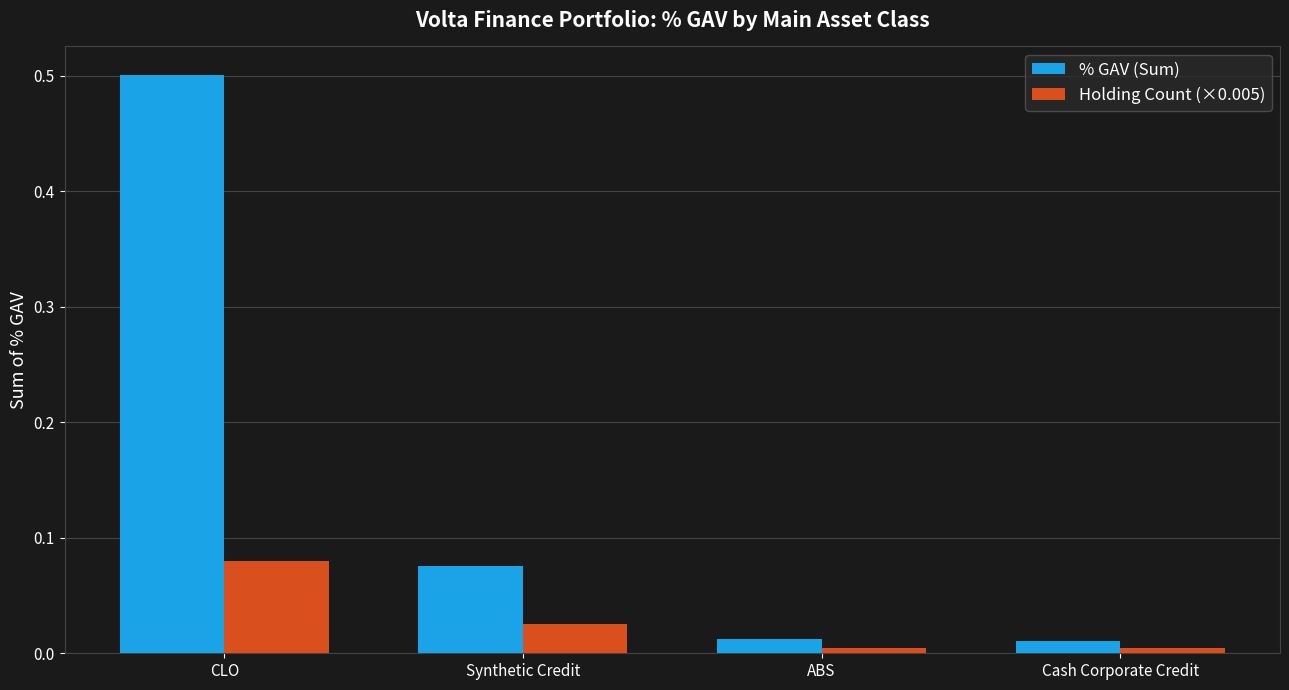

List the series in order of their overall mean, lowest first.

Holding Count (×0.005), % GAV (Sum)